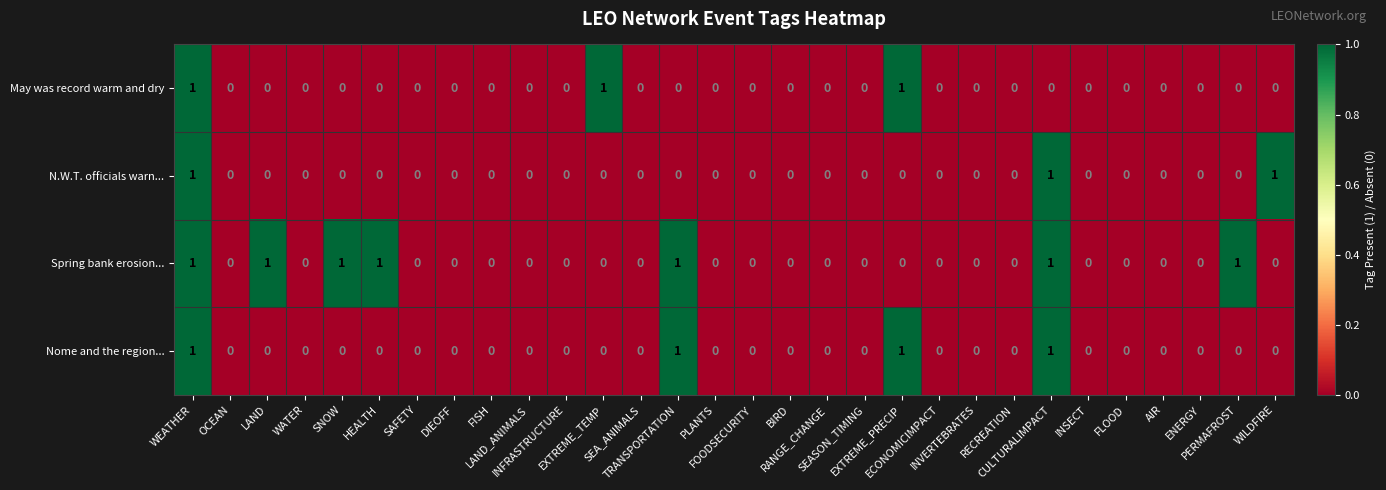

Count the N.W.T. officials warn... values in the range 0 to 1.

30